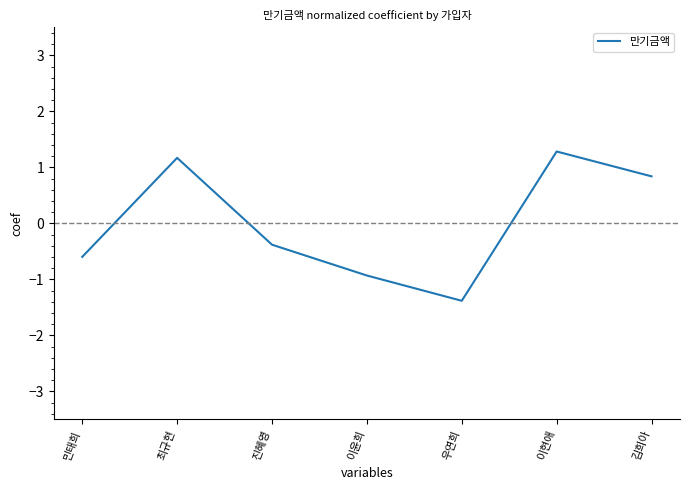

The value at 이현애 is 1.7. True or false?

False